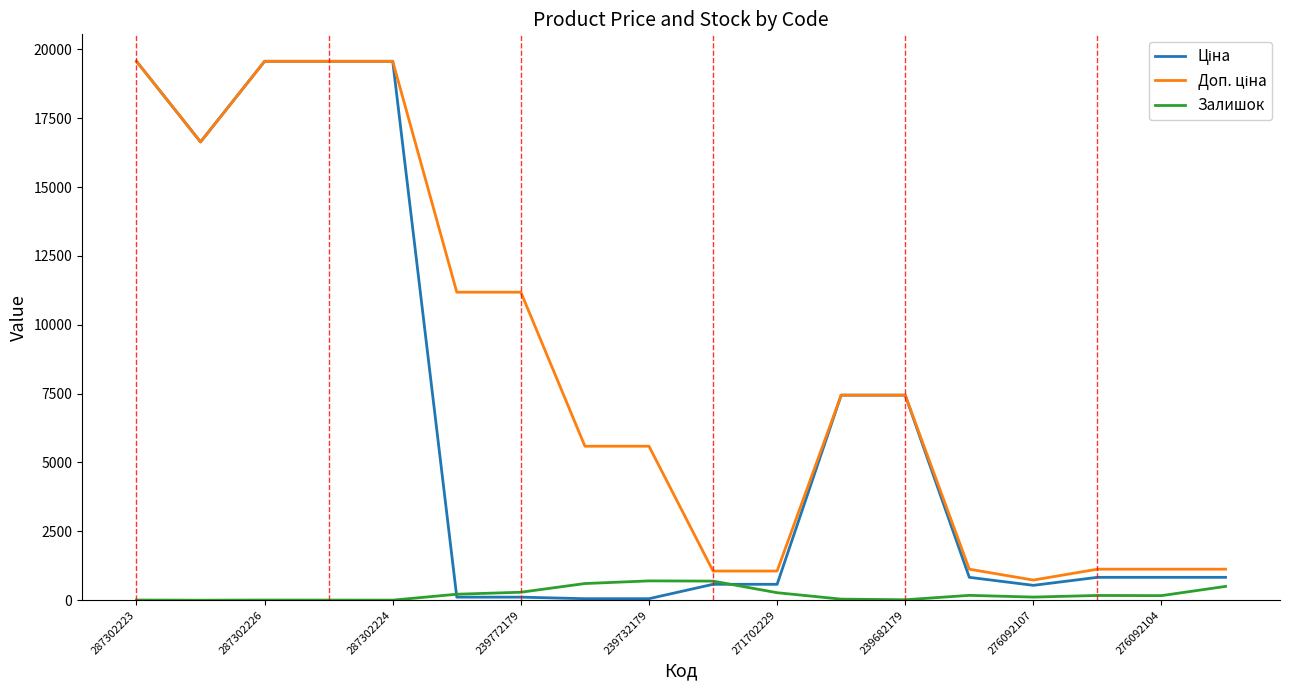

What is the highest value of the Залишок series?

702.0